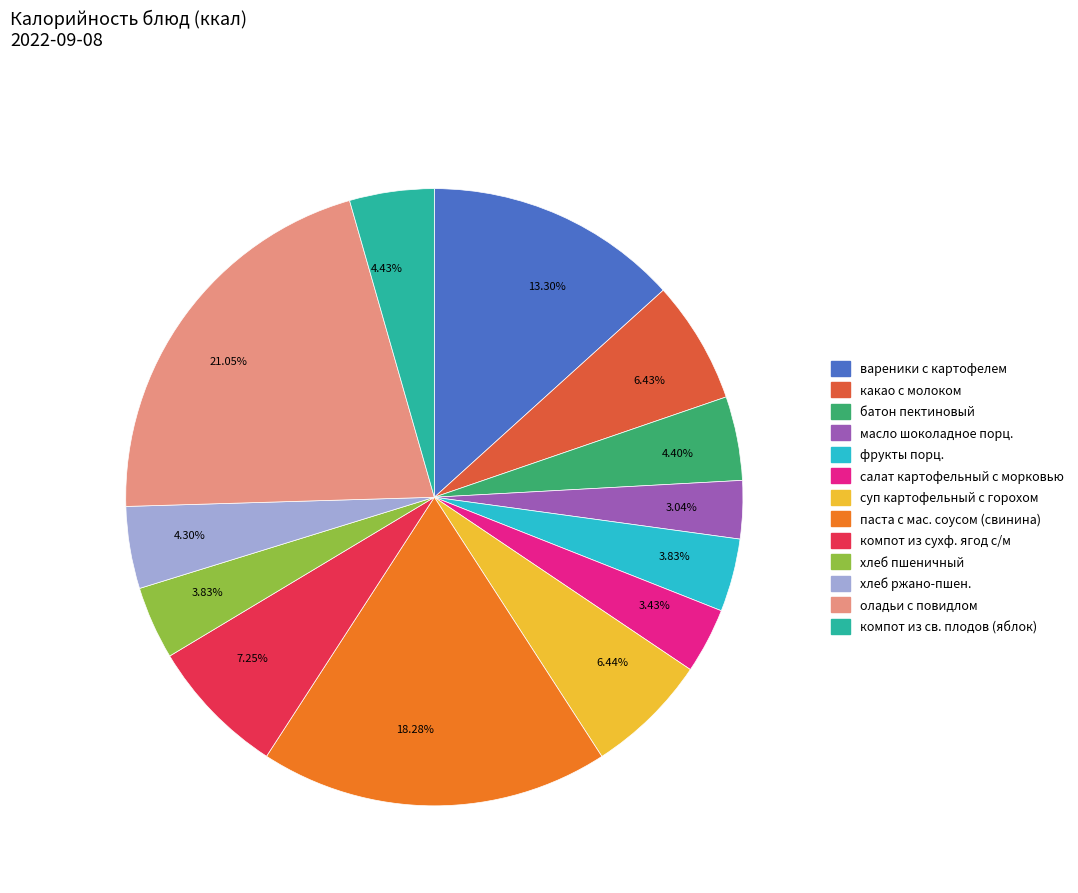

Does any single category account for the majority?

No